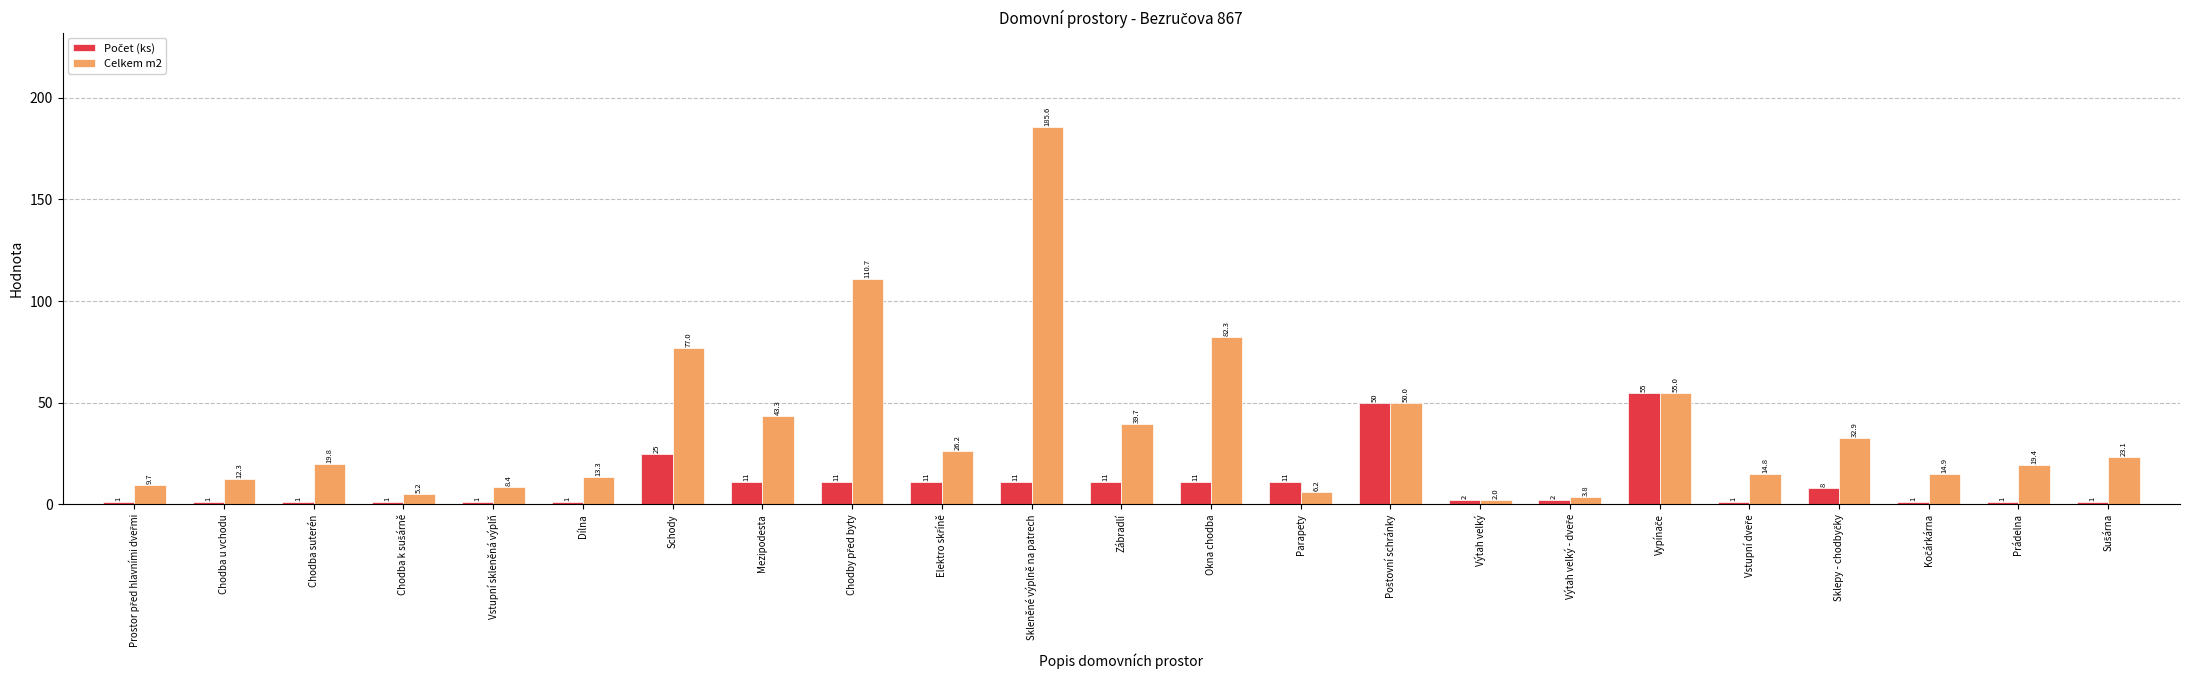

What is the label of the 16th bar from the left?

Výtah velký